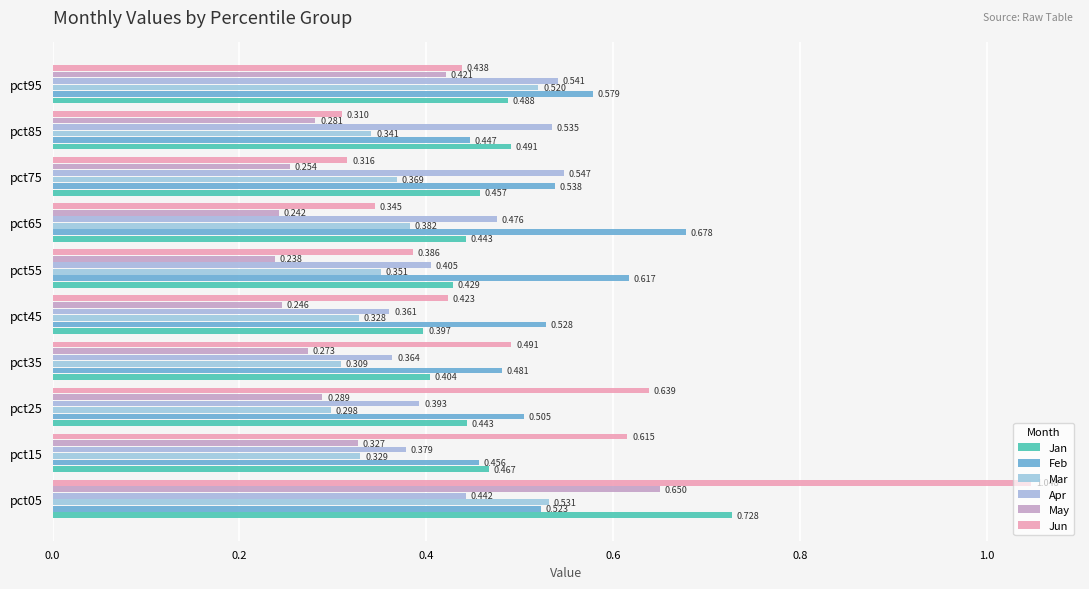

What is the minimum value for Mar?

0.3